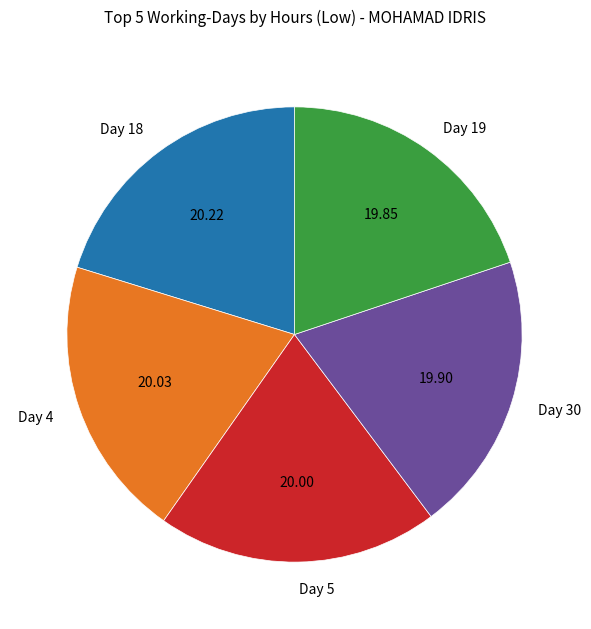

What is the ratio of the value at Day 4 to the value at Day 19?

1.0